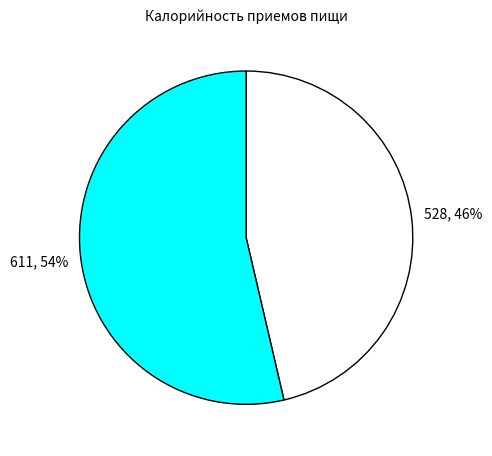

To the nearest percent, what is the average slice percentage?

50%